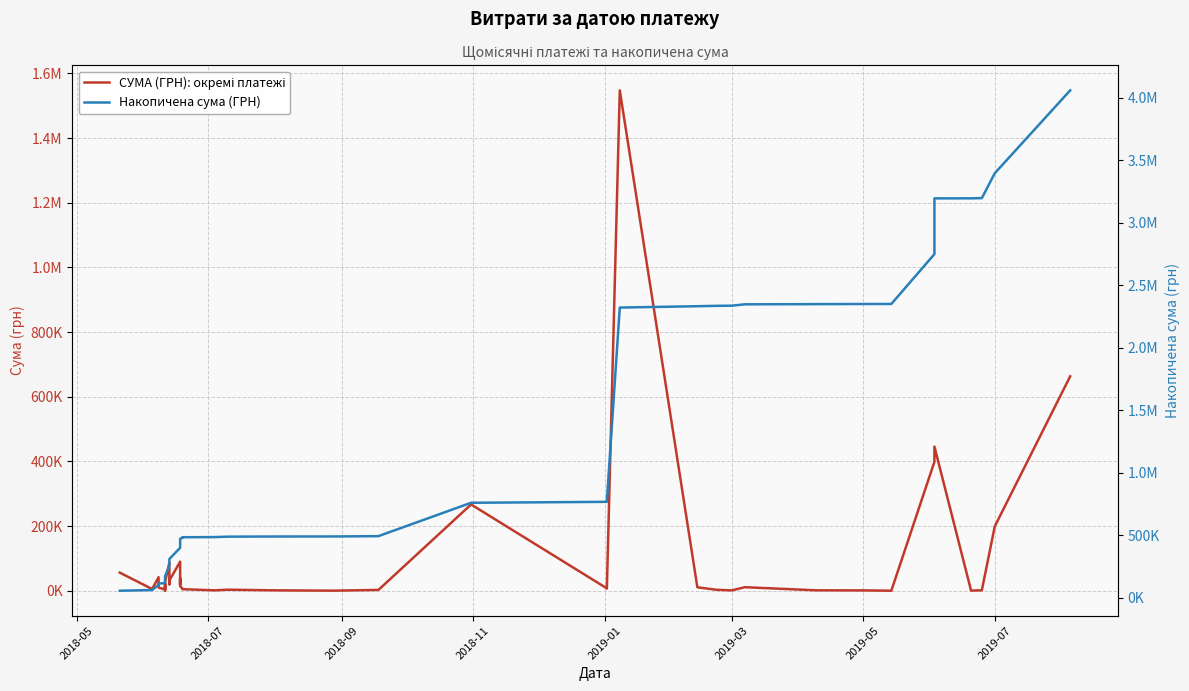

True or false: СУМА (ГРН): окремі платежі has a value of 200830.4 at 35.

False